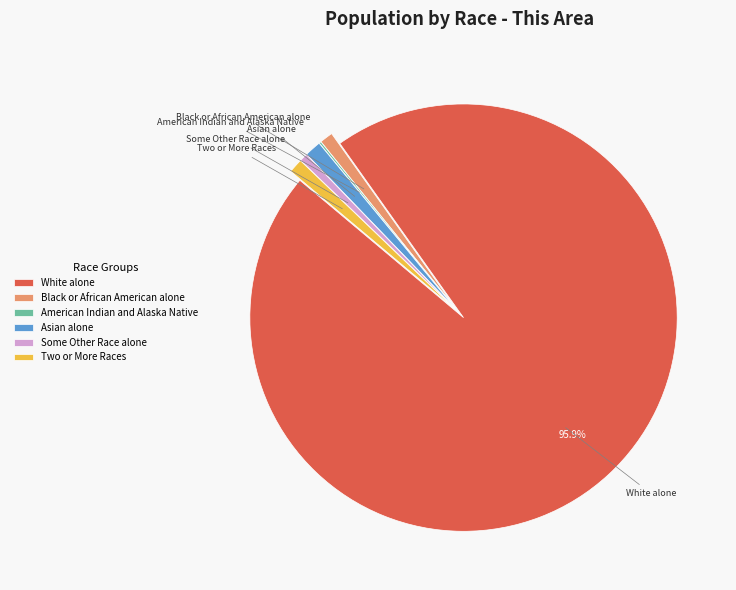

Which category has the biggest portion of the pie?

White alone